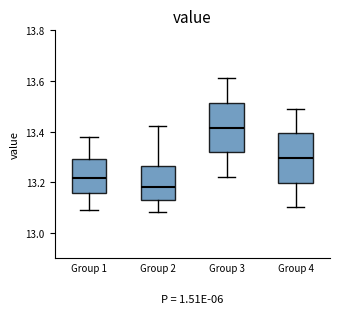

Reading left to right, transcribe this box plot: for each box, give where its median line is, the range the box spans, and where its two whiskers end, as read against the y-axis. The values are not printed on the chart, so give them approximately, as read against the axis.

Group 1: median 13.22, box 13.16 to 13.30, whiskers 13.10 to 13.38
Group 2: median 13.18, box 13.14 to 13.26, whiskers 13.08 to 13.42
Group 3: median 13.42, box 13.32 to 13.52, whiskers 13.22 to 13.62
Group 4: median 13.30, box 13.20 to 13.40, whiskers 13.10 to 13.50